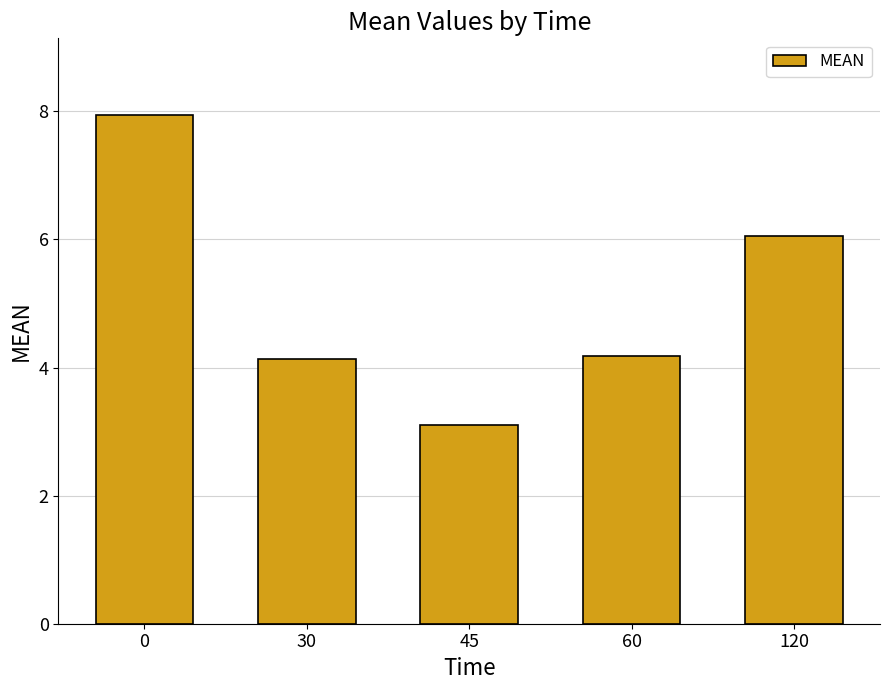

What is the approximate value at 60?

4.2